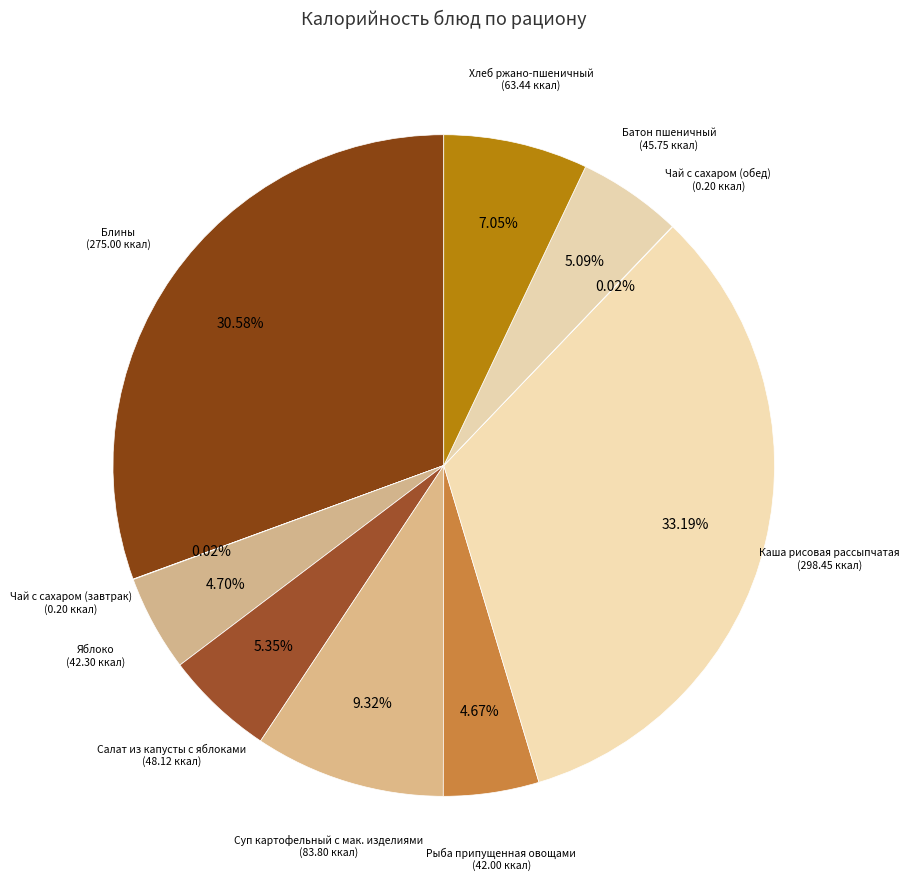

Is it true that Суп картофельный с мак. изделиями is 4% of the pie?

False